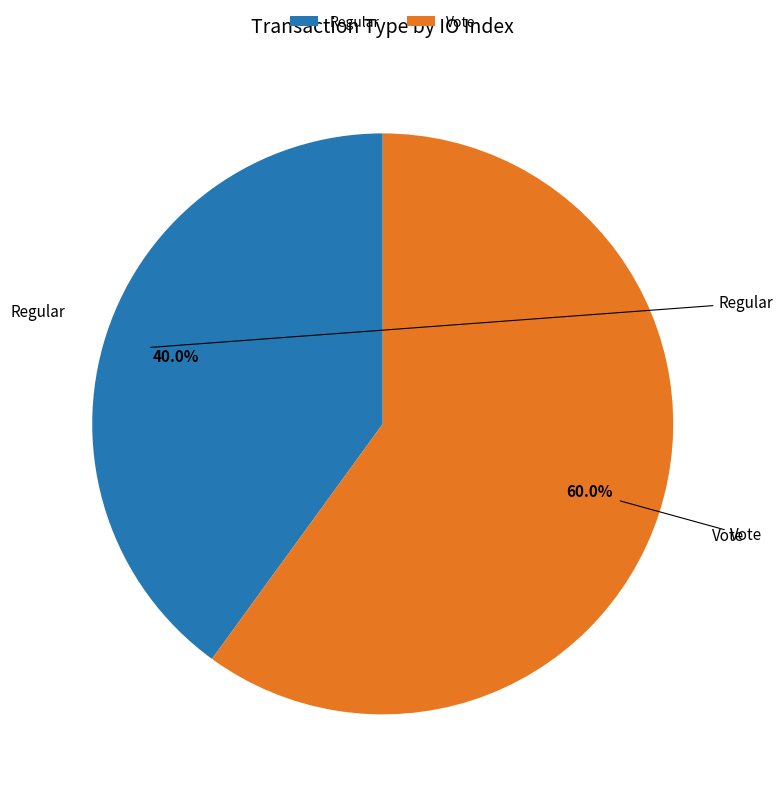

Approximately how many times larger is the value at Vote compared to Regular?

1.5